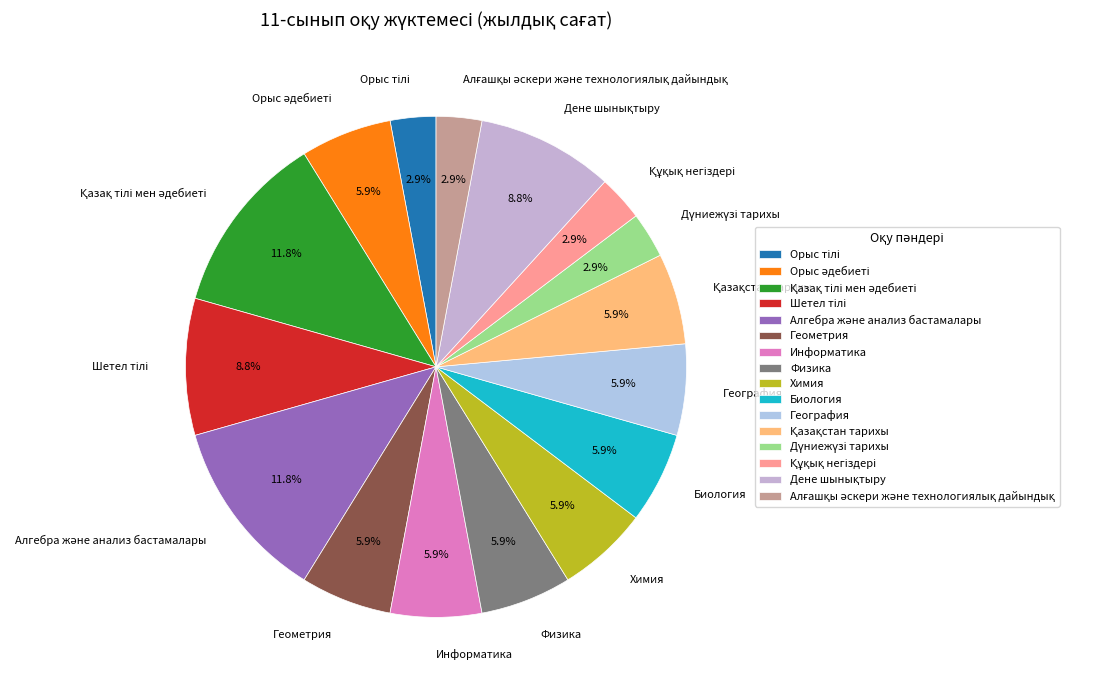

Does any single category account for the majority?

No